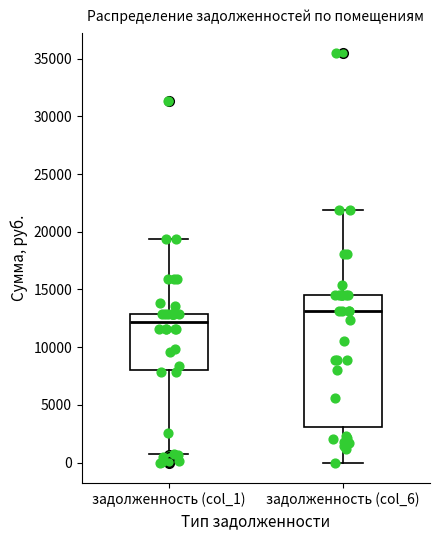

Which box is the tallest, from its lower edge to its upper edge?

задолженность (col_6)